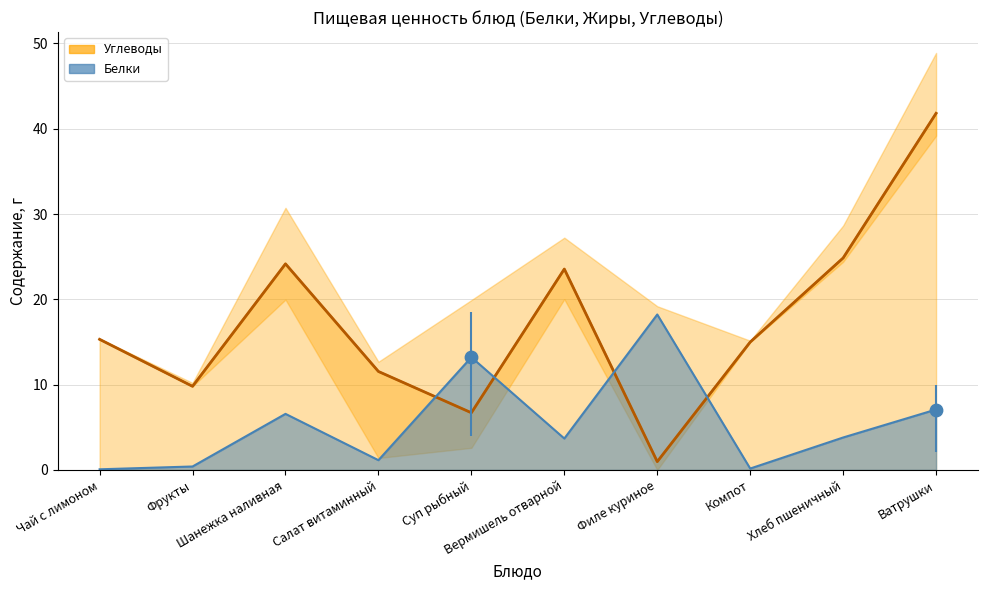

Approximately how many times larger is the value at Вермишель отварной compared to Хлеб пшеничный?

0.9